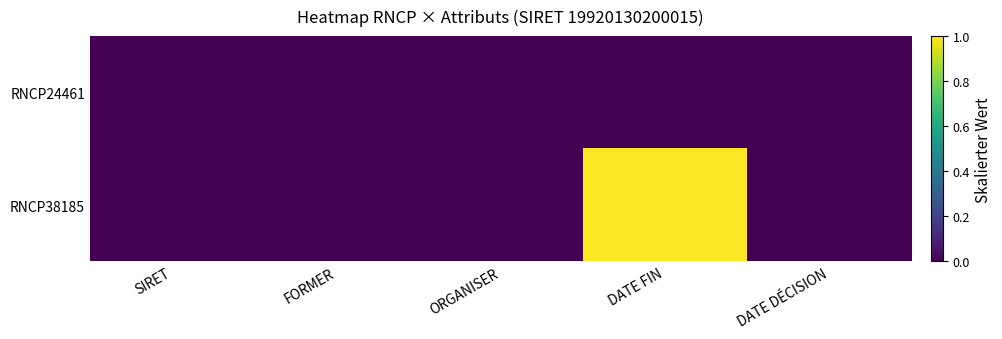

Reading left to right, transcribe all the data shown in this chart.

RNCP24461: SIRET=0	FORMER=0	ORGANISER=0	DATE FIN=0	DATE DÉCISION=0
RNCP38185: SIRET=0	FORMER=0	ORGANISER=0	DATE FIN=1	DATE DÉCISION=0